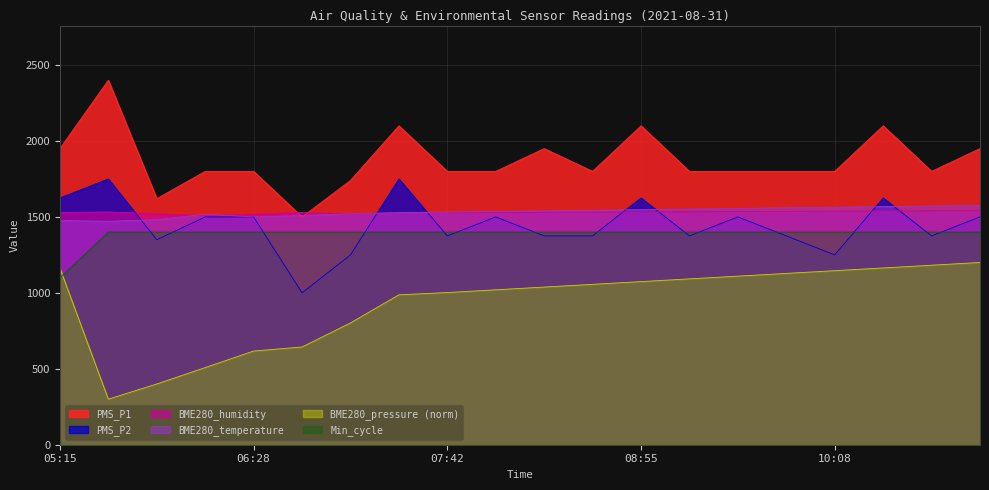

What is the difference between the maximum and second lowest values in the BME280_temperature series?

100.0